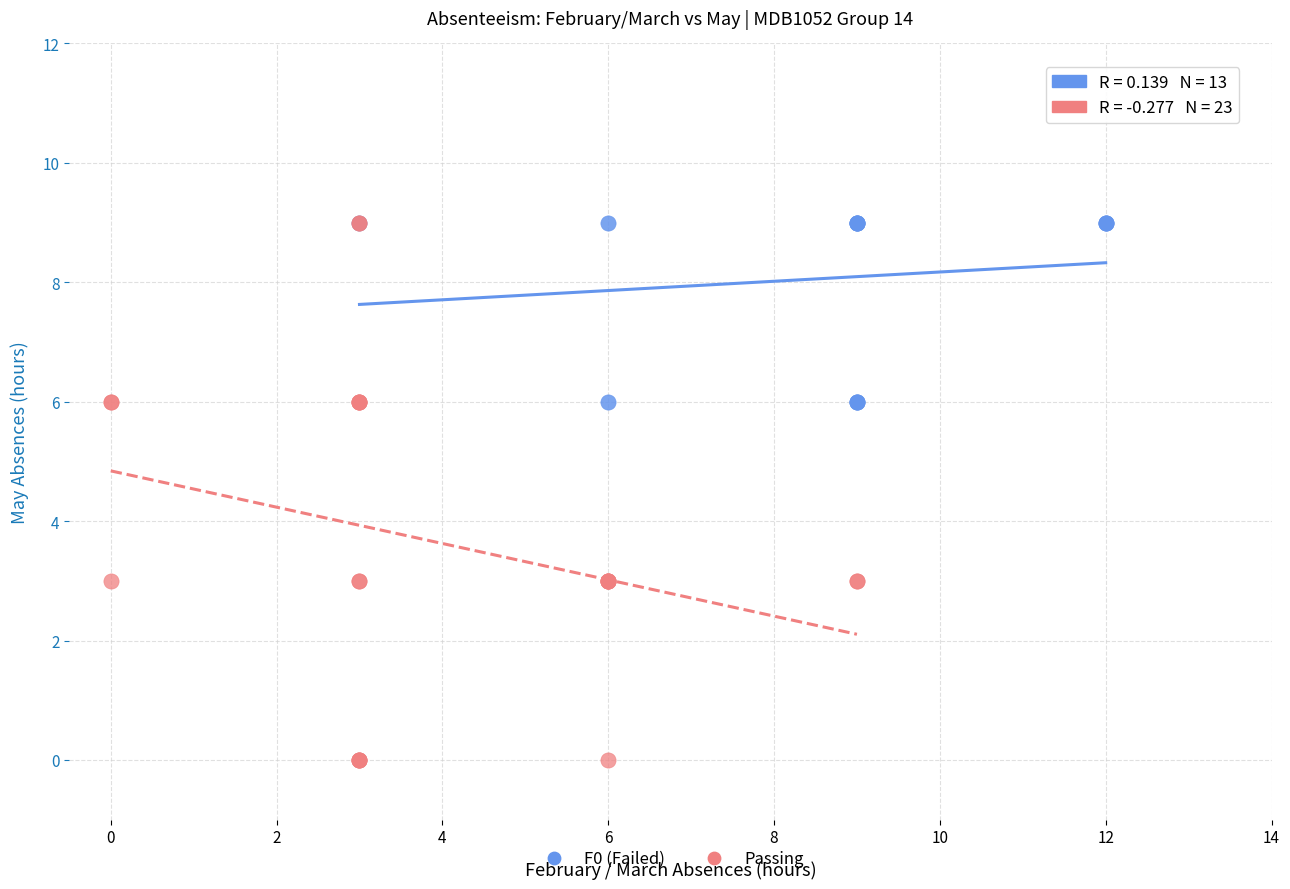

Which series contains the lowest Y value?

Passing